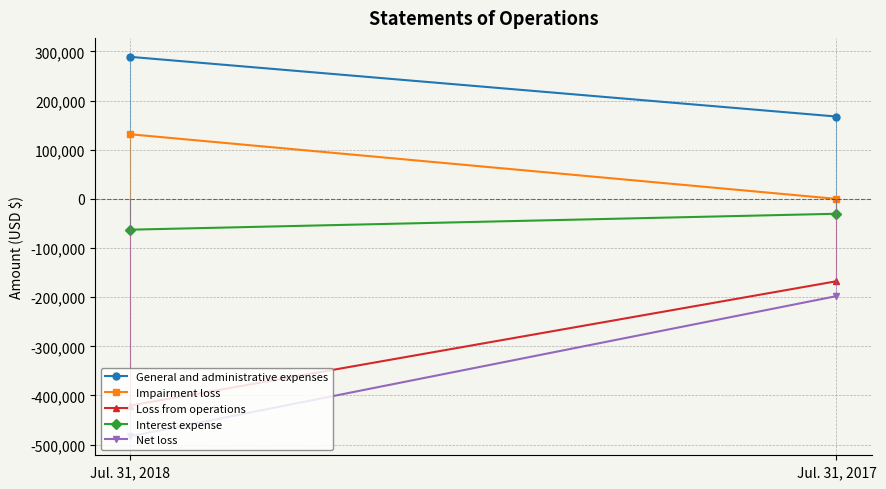

What is the average value of the General and administrative expenses series?

228285